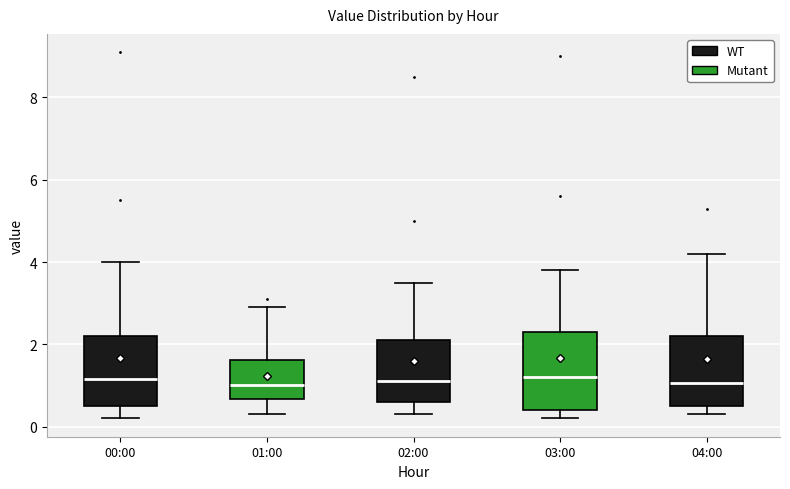

Reading left to right, transcribe this box plot: for each box, give where its median line is, the range the box spans, and where its two whiskers end, as read against the y-axis. The values are not printed on the chart, so give them approximately, as read against the axis.

00:00: median 1.2, box 0.6 to 2.2, whiskers 0.2 to 4.0
01:00: median 1.0, box 0.6 to 1.6, whiskers 0.4 to 3.0
02:00: median 1.2, box 0.6 to 2.2, whiskers 0.4 to 3.6
03:00: median 1.2, box 0.4 to 2.4, whiskers 0.2 to 3.8
04:00: median 1.0, box 0.6 to 2.2, whiskers 0.4 to 4.2